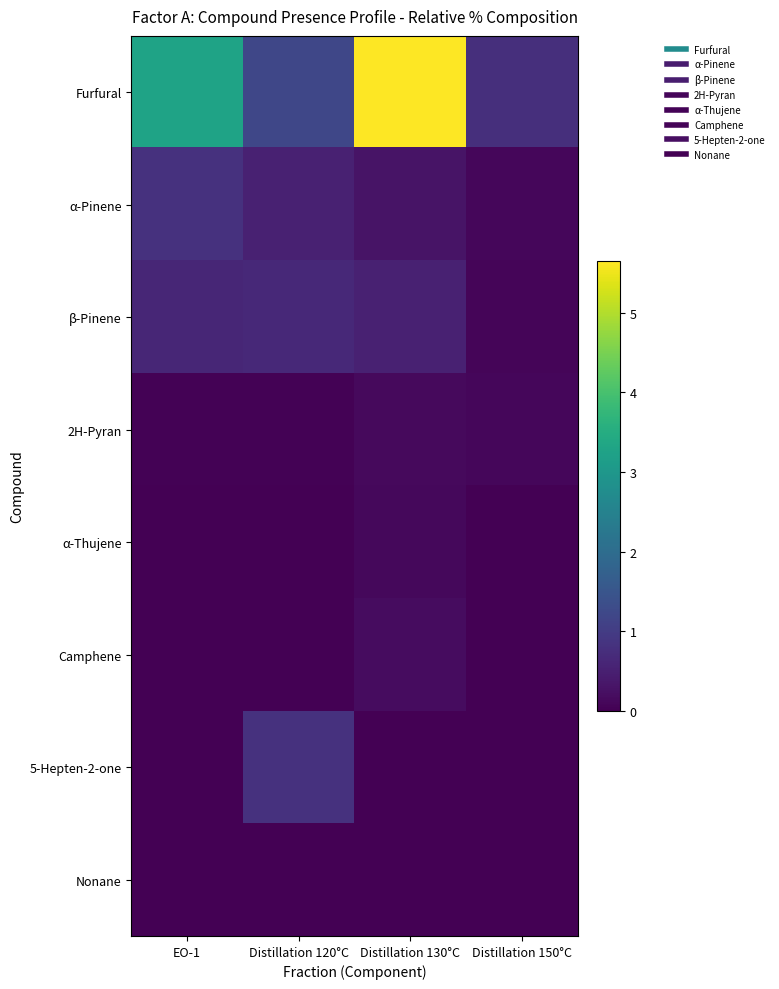

What is the difference between the highest and lowest values at Distillation 150°C?

0.8